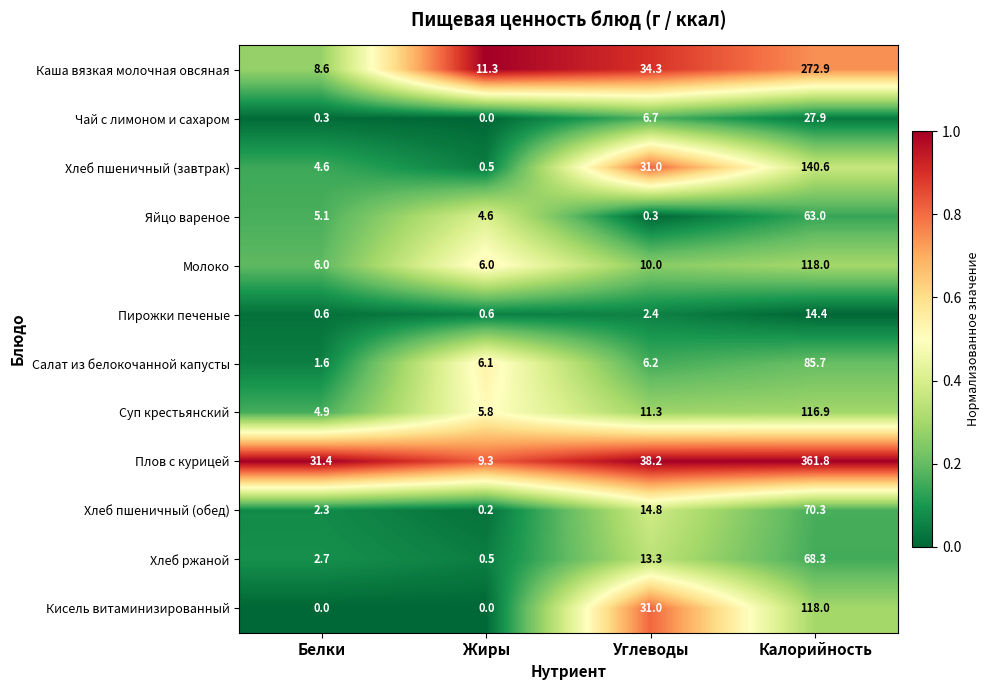

Which label corresponds to the largest value in the chart?

Калорийность